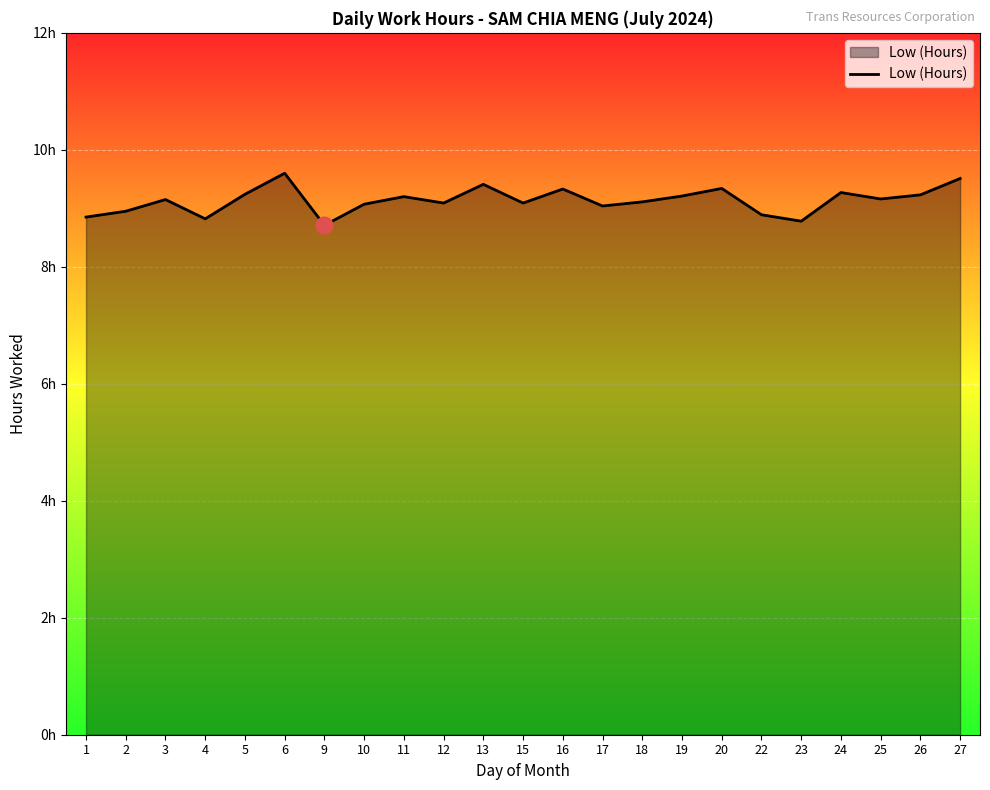

Does the chart display data point markers on the line(s)?

No